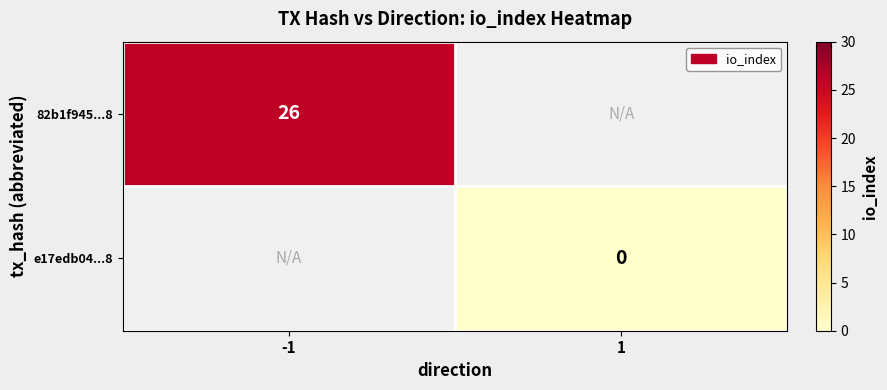

How many series are shown in this chart?

2